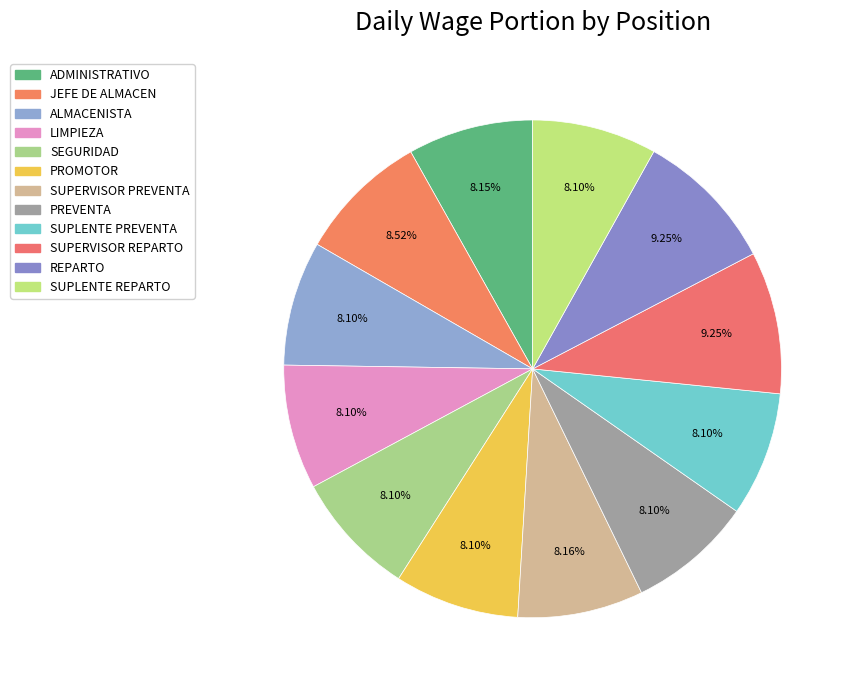

Is it true that REPARTO is 3% of the pie?

False